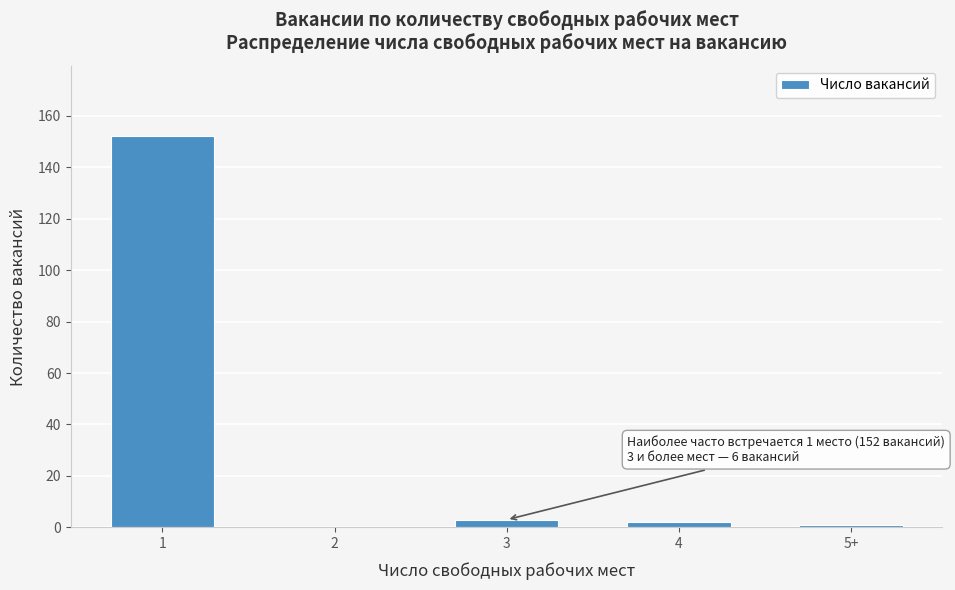

Reading left to right, extract all data points from this chart.

1=152	2=0	3=3	4=2	5+=1